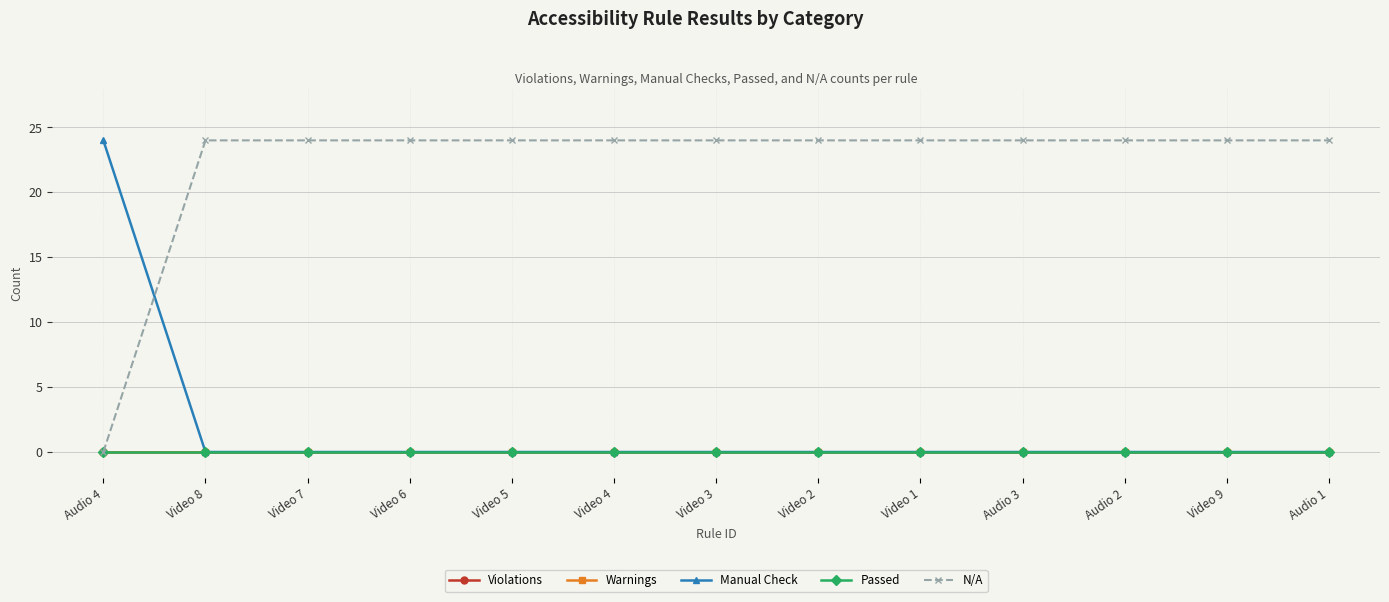

Reading left to right, what are all the values shown in this chart?

Violations: Audio 4=0	Video 8=0	Video 7=0	Video 6=0	Video 5=0	Video 4=0	Video 3=0	Video 2=0	Video 1=0	Audio 3=0	Audio 2=0	Video 9=0	Audio 1=0
Warnings: Audio 4=0	Video 8=0	Video 7=0	Video 6=0	Video 5=0	Video 4=0	Video 3=0	Video 2=0	Video 1=0	Audio 3=0	Audio 2=0	Video 9=0	Audio 1=0
Manual Check: Audio 4=24	Video 8=0	Video 7=0	Video 6=0	Video 5=0	Video 4=0	Video 3=0	Video 2=0	Video 1=0	Audio 3=0	Audio 2=0	Video 9=0	Audio 1=0
Passed: Audio 4=0	Video 8=0	Video 7=0	Video 6=0	Video 5=0	Video 4=0	Video 3=0	Video 2=0	Video 1=0	Audio 3=0	Audio 2=0	Video 9=0	Audio 1=0
N/A: Audio 4=0	Video 8=24	Video 7=24	Video 6=24	Video 5=24	Video 4=24	Video 3=24	Video 2=24	Video 1=24	Audio 3=24	Audio 2=24	Video 9=24	Audio 1=24